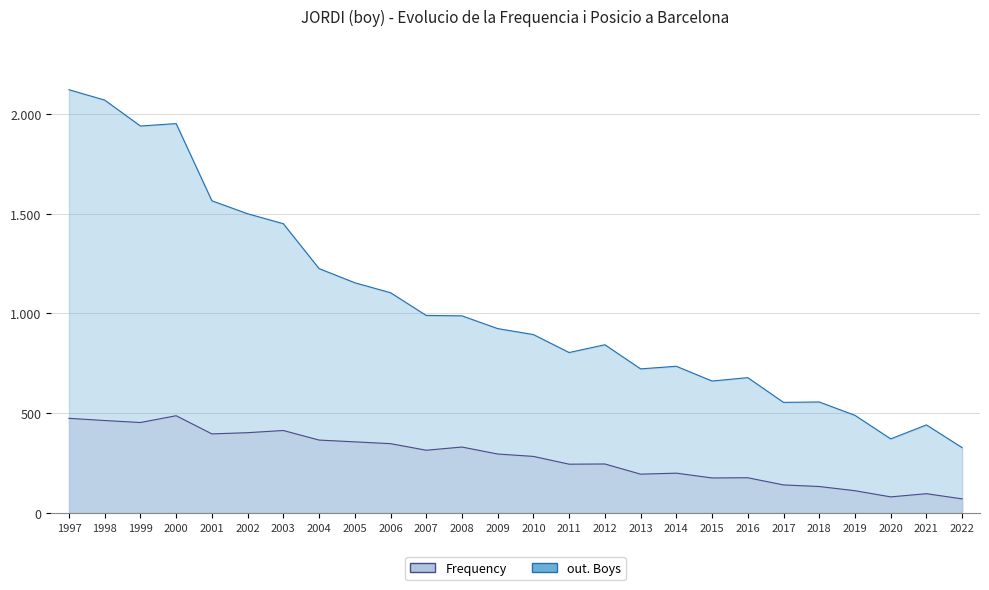

At which category does out. Total reach its first local valley?

1999